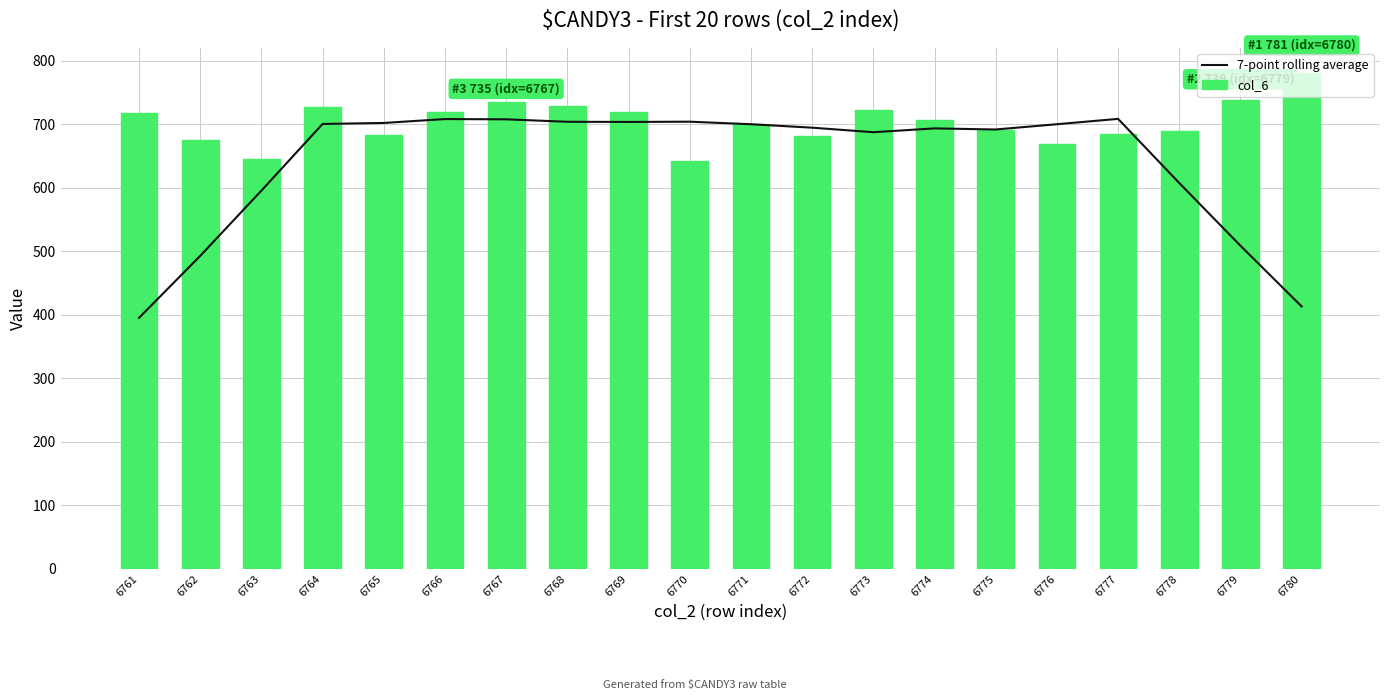

What is the approximate value of 7-point rolling average at 6775?

691.9